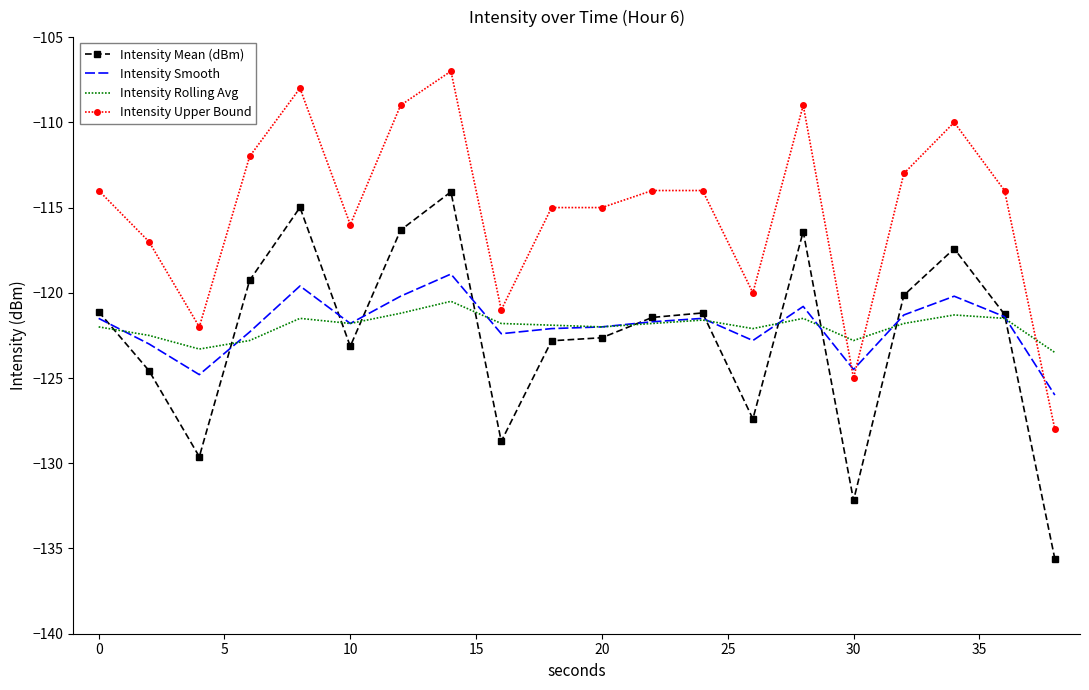

True or false: Intensity Upper Bound and Intensity Smooth cross at least once.

True